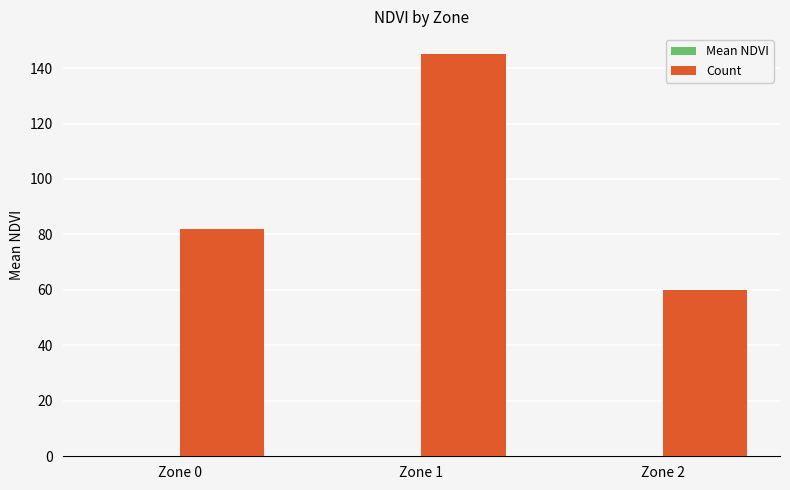

What is the total value across all series at Zone 0?

82.1